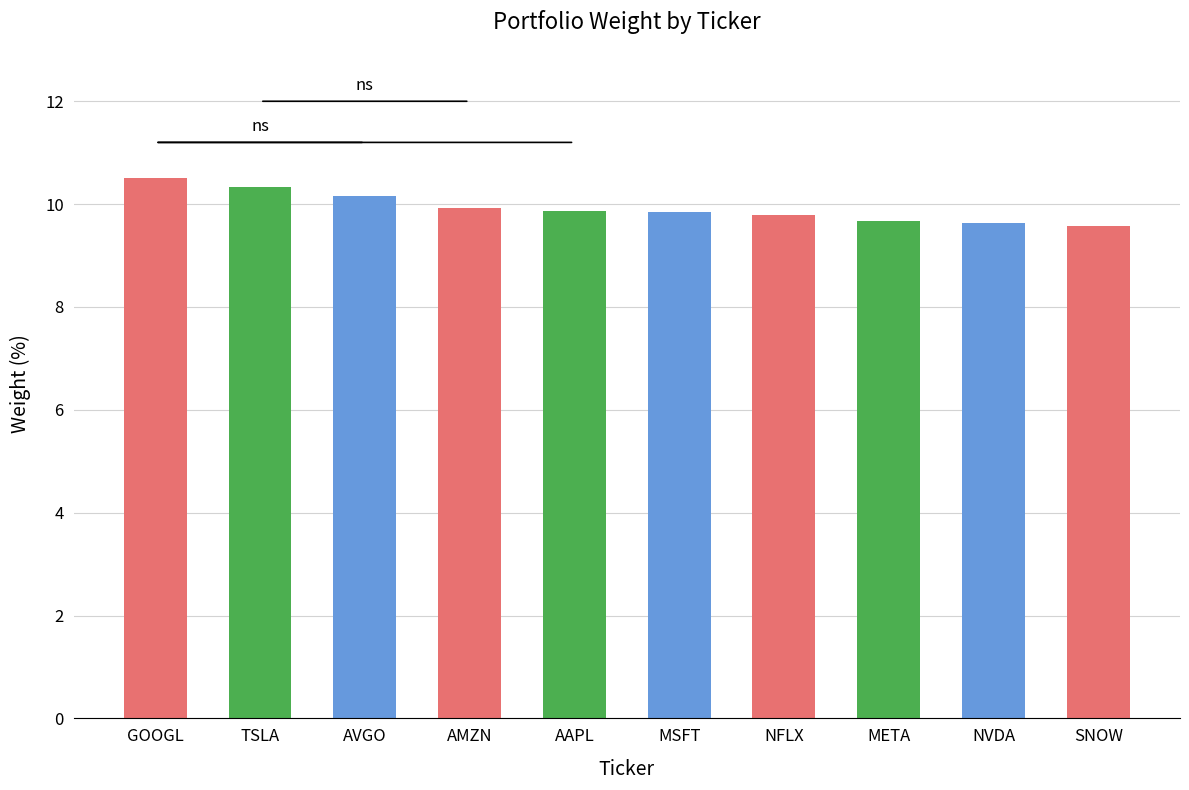

Are the bars horizontal?

No